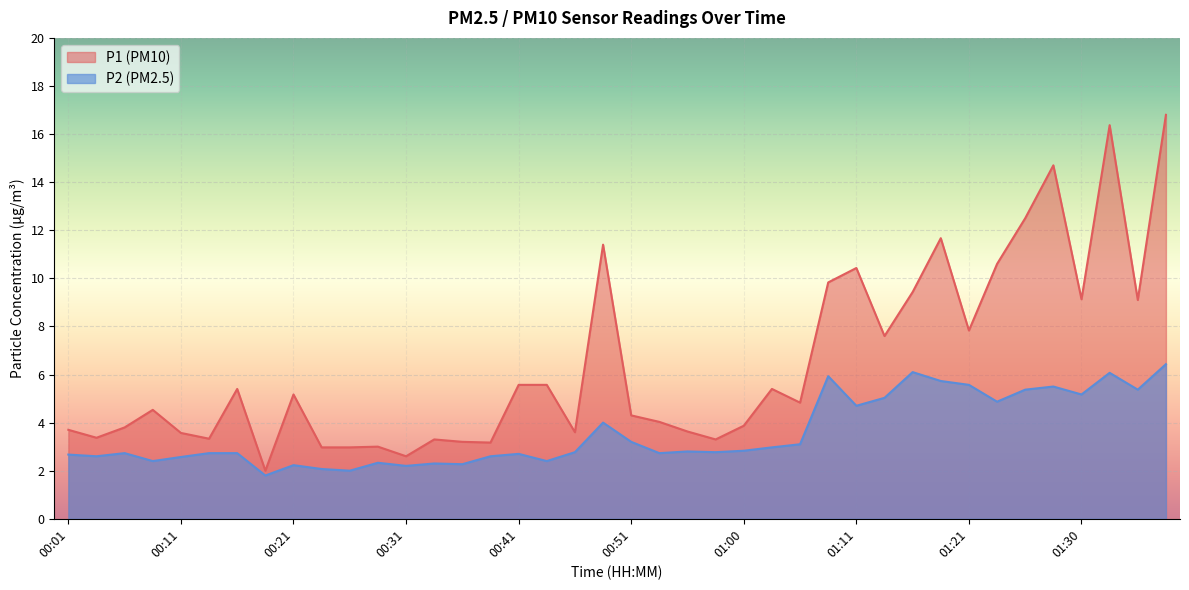

True or false: P2 and P1 intersect in this chart.

False